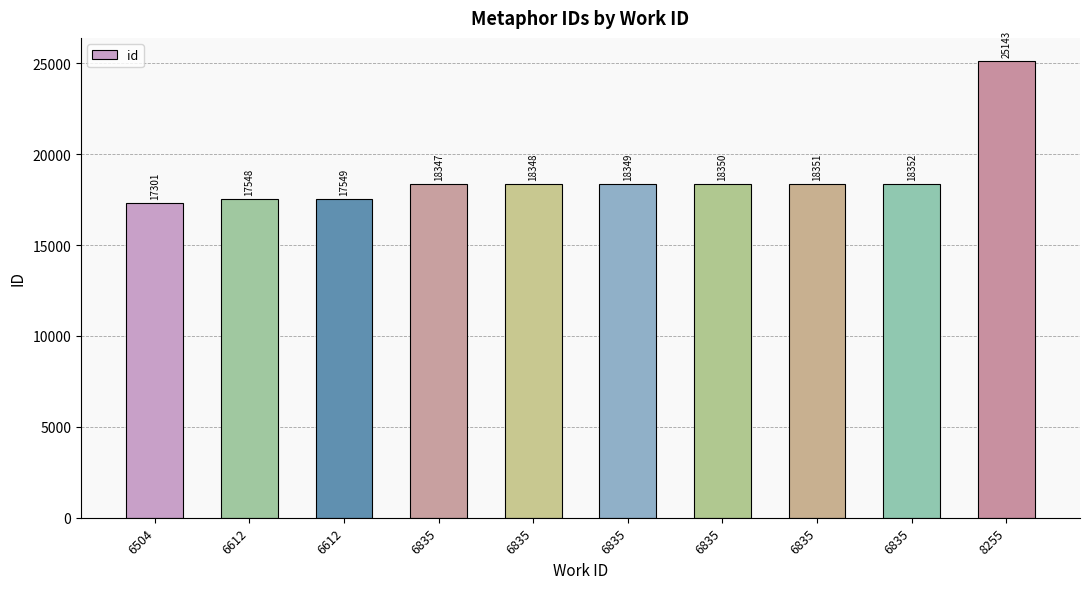

At which label does the data first exceed 18349?

6835